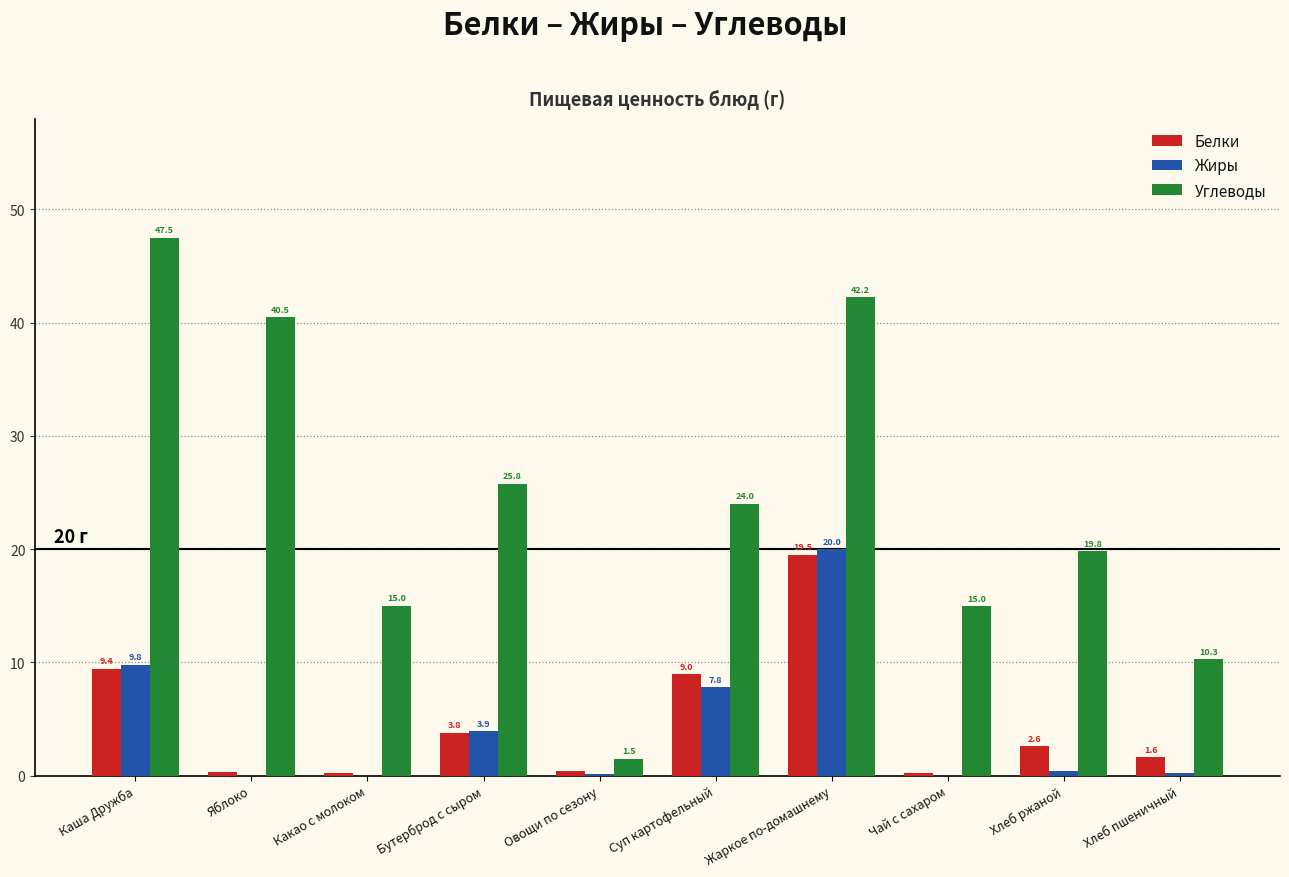

What are all the series names shown in the legend?

Белки, Жиры, Углеводы